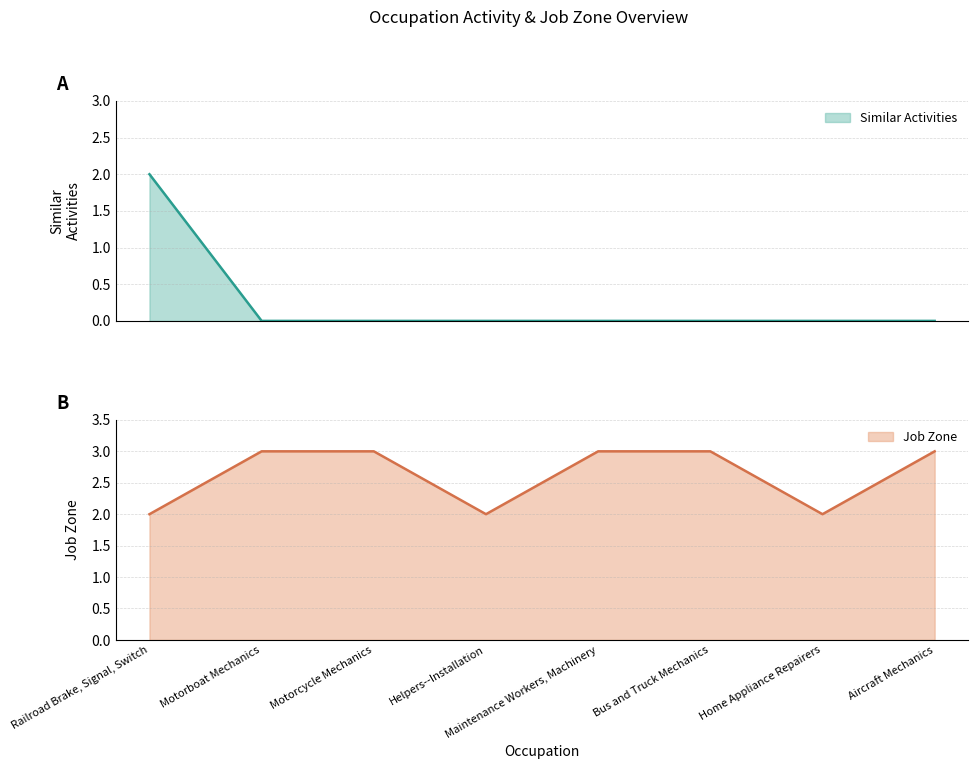

Rank the series at Motorcycle Mechanics from highest to lowest value.

Job Zone, Similar Activities